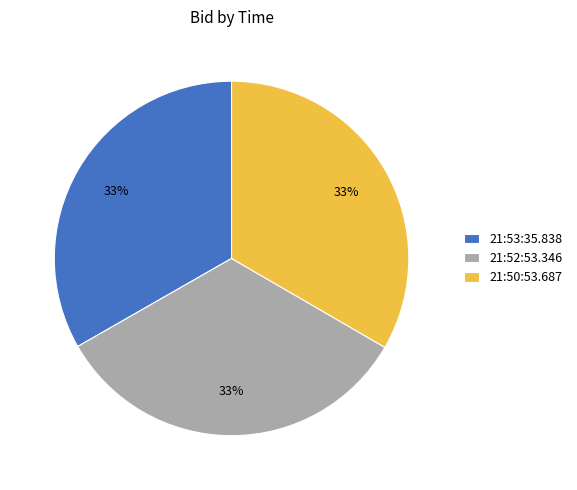

Is there any slice that represents more than half of the pie?

No